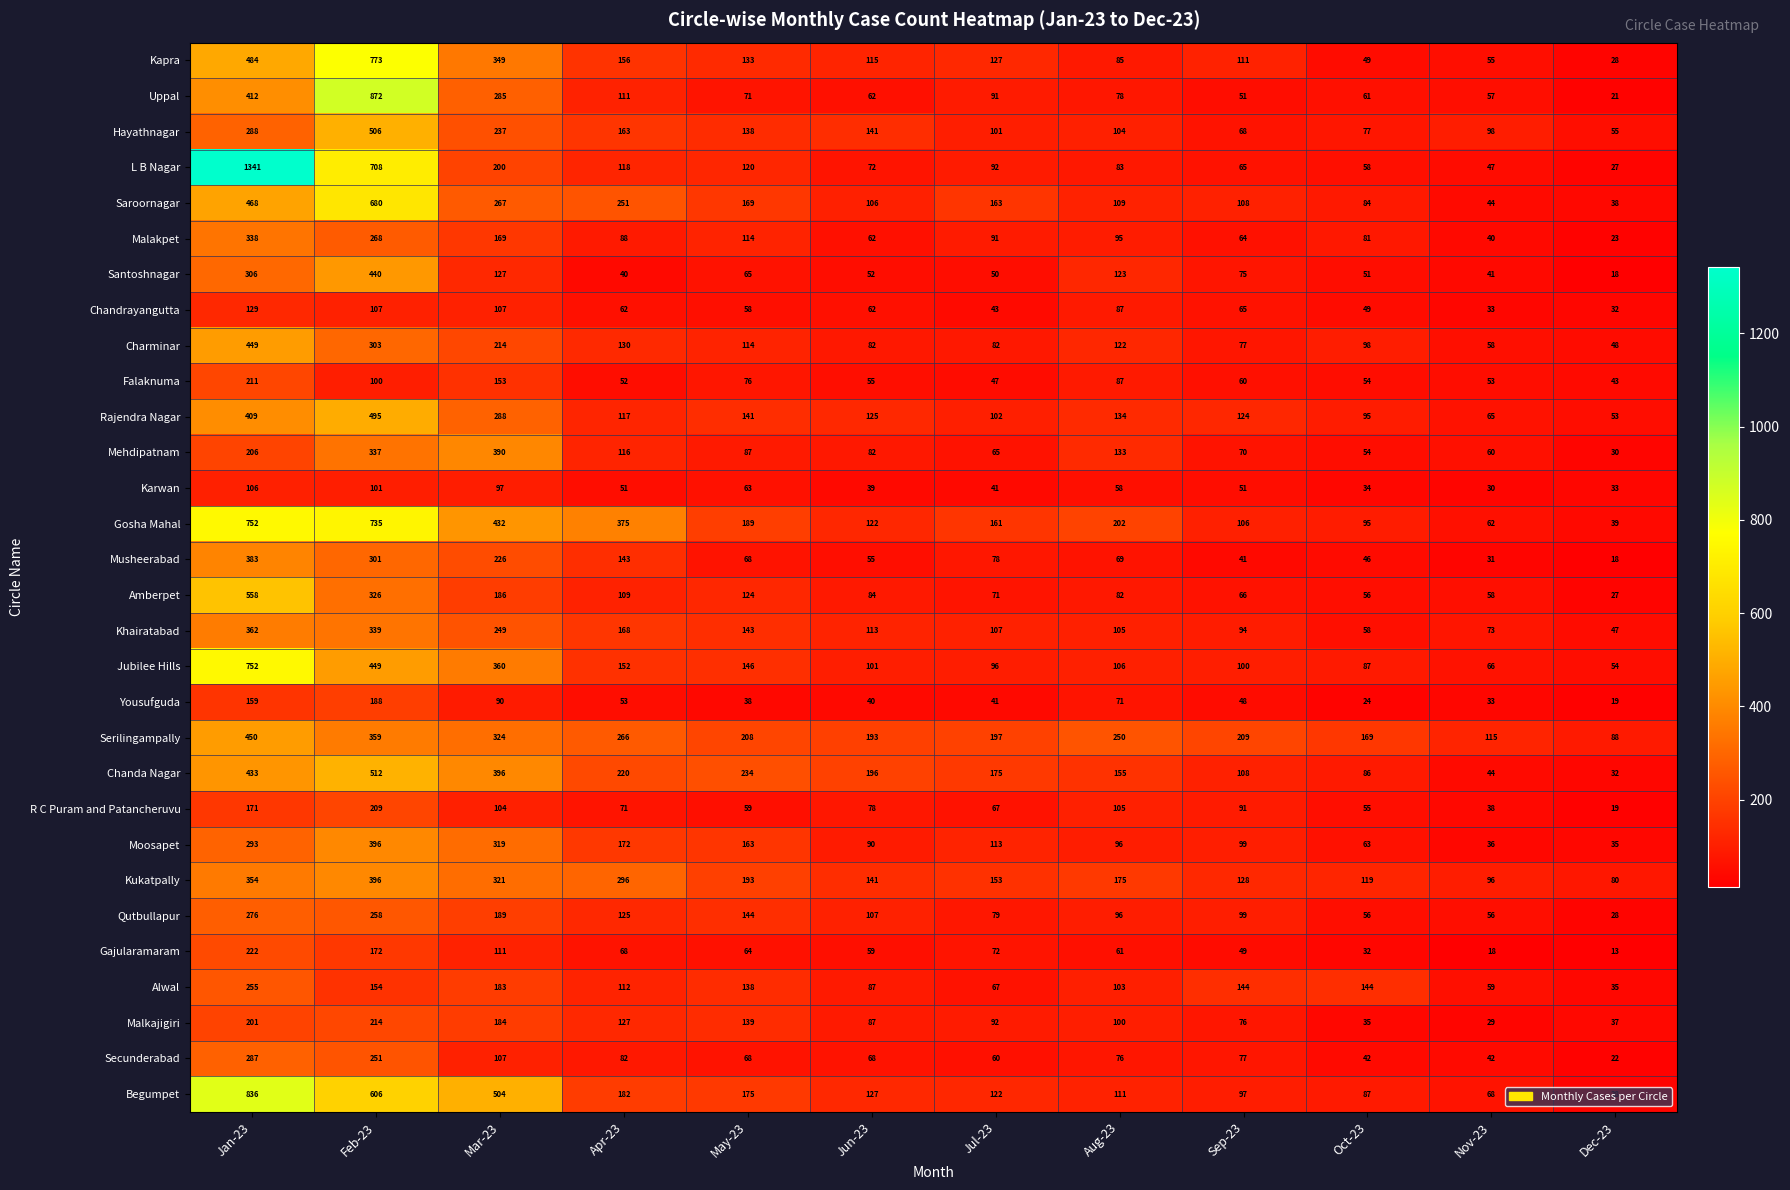

How many distinct data groups are displayed?

30